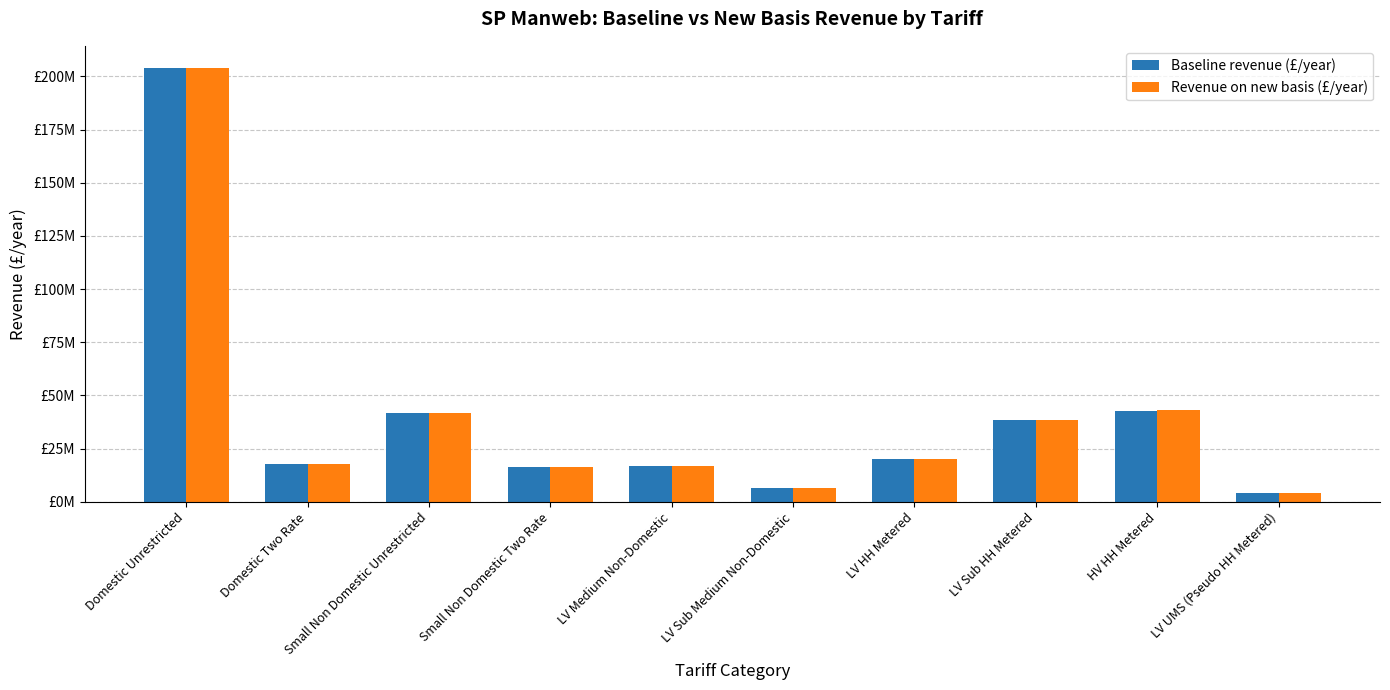

What are all the series names shown in the legend?

Baseline revenue (£/year), Revenue on new basis (£/year)